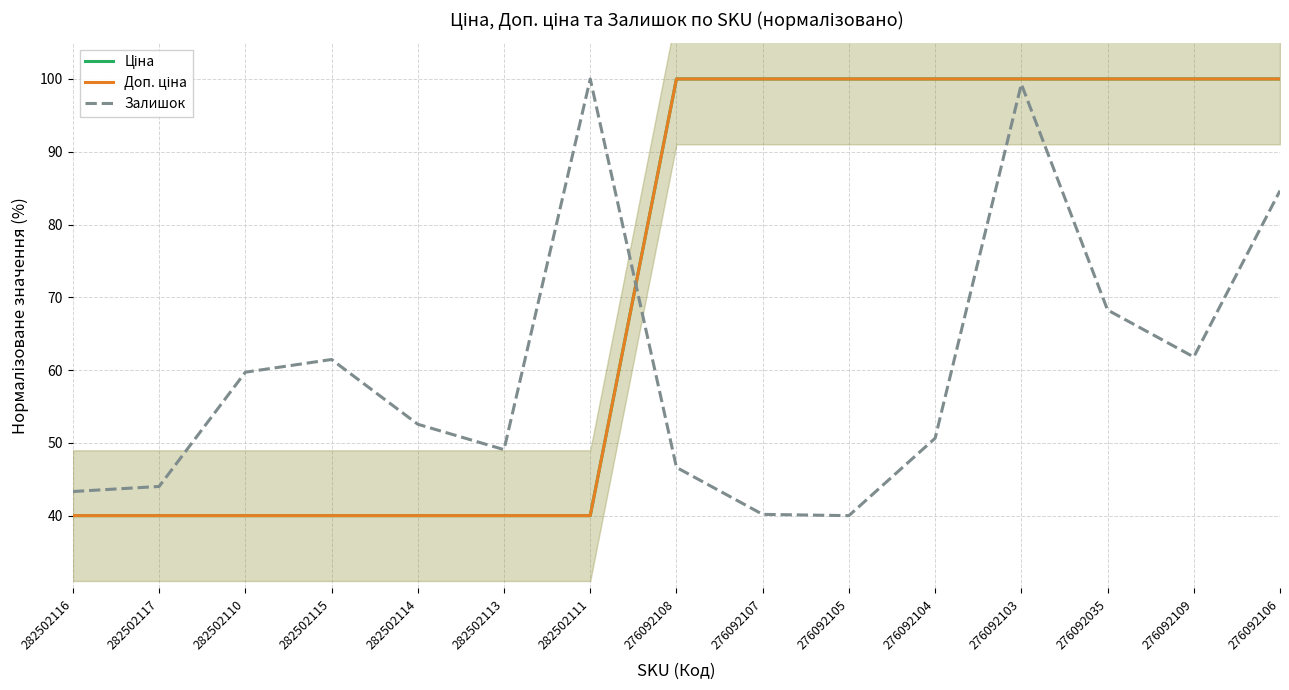

At 282502110, list the series in order from largest to smallest.

Залишок, Ціна, Доп. ціна